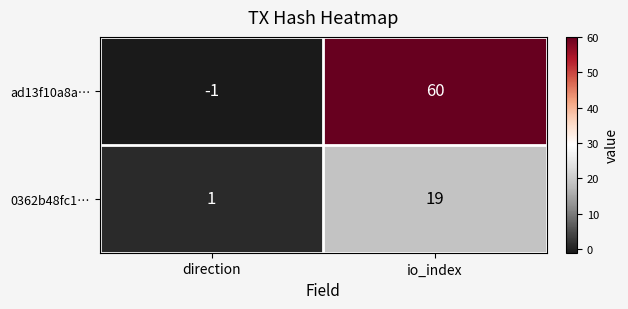

Where is ad13f10a8a… nearest to the value 29?

direction